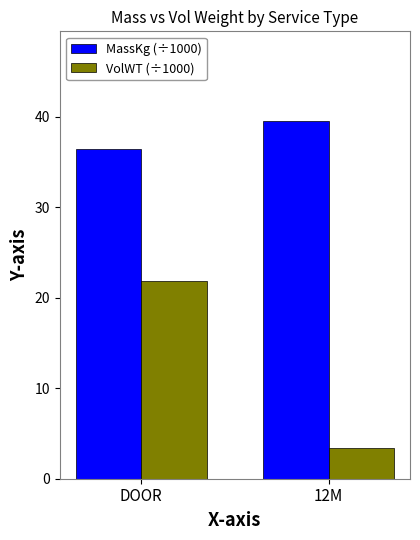

What is the spread (max minus min) of values at 12M?

36.1